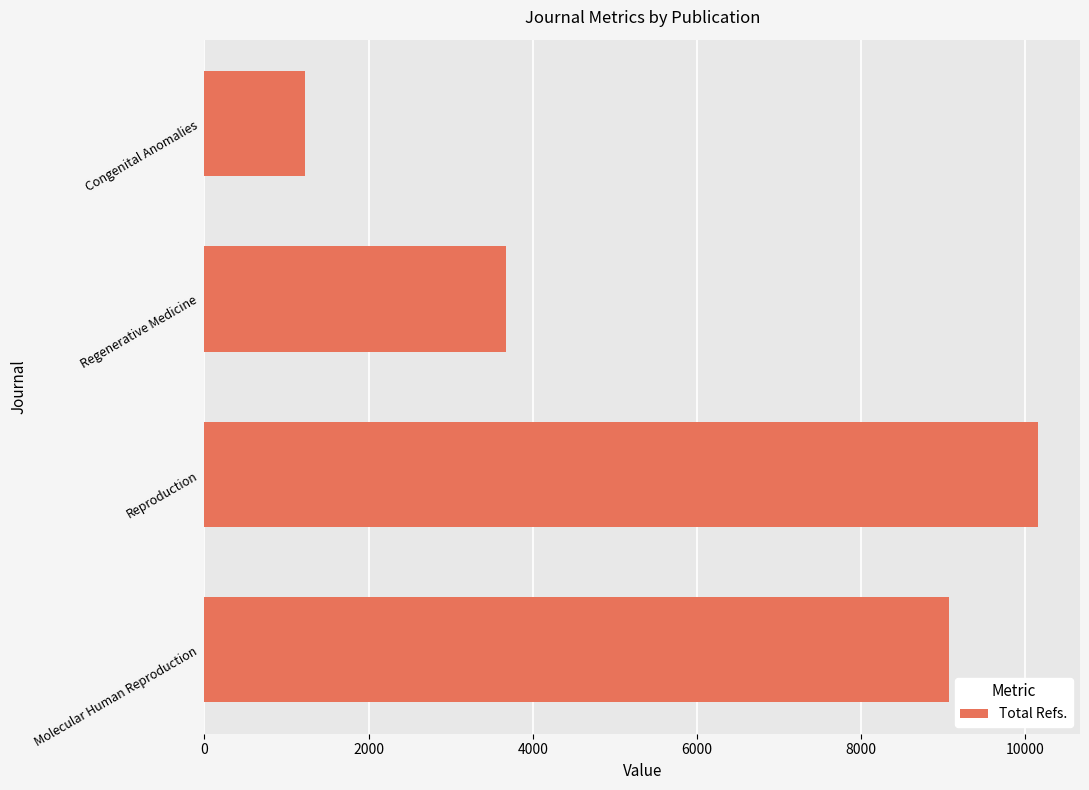

Reading bottom to top, transcribe all the data shown in this chart.

Molecular Human Reproduction=9068	Reproduction=10157	Regenerative Medicine=3671	Congenital Anomalies=1228